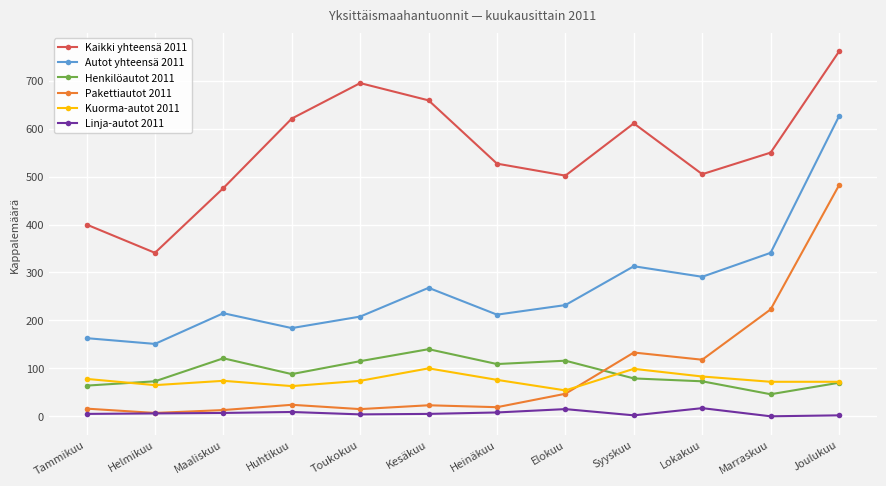

Is the value of Kuorma-autot 2011 at Huhtikuu greater than the value of Autot yhteensä 2011 at Kesäkuu?

No